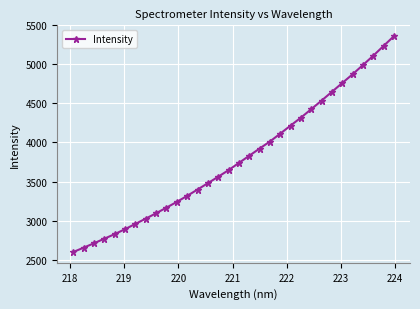

What is the smallest value displayed?

2596.8